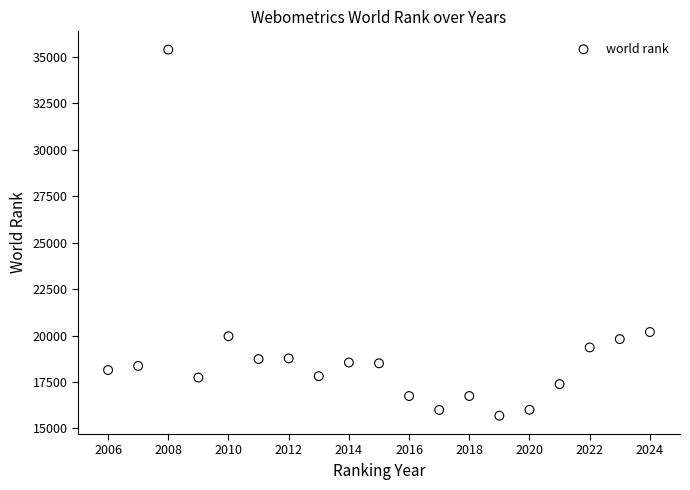

What is the range of X values (max minus min)?

18